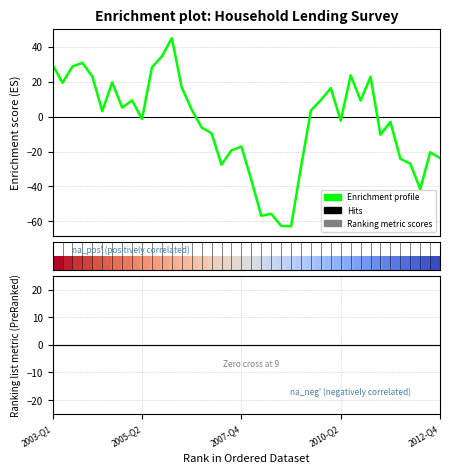

Is this an area chart (filled region under the line)?

No